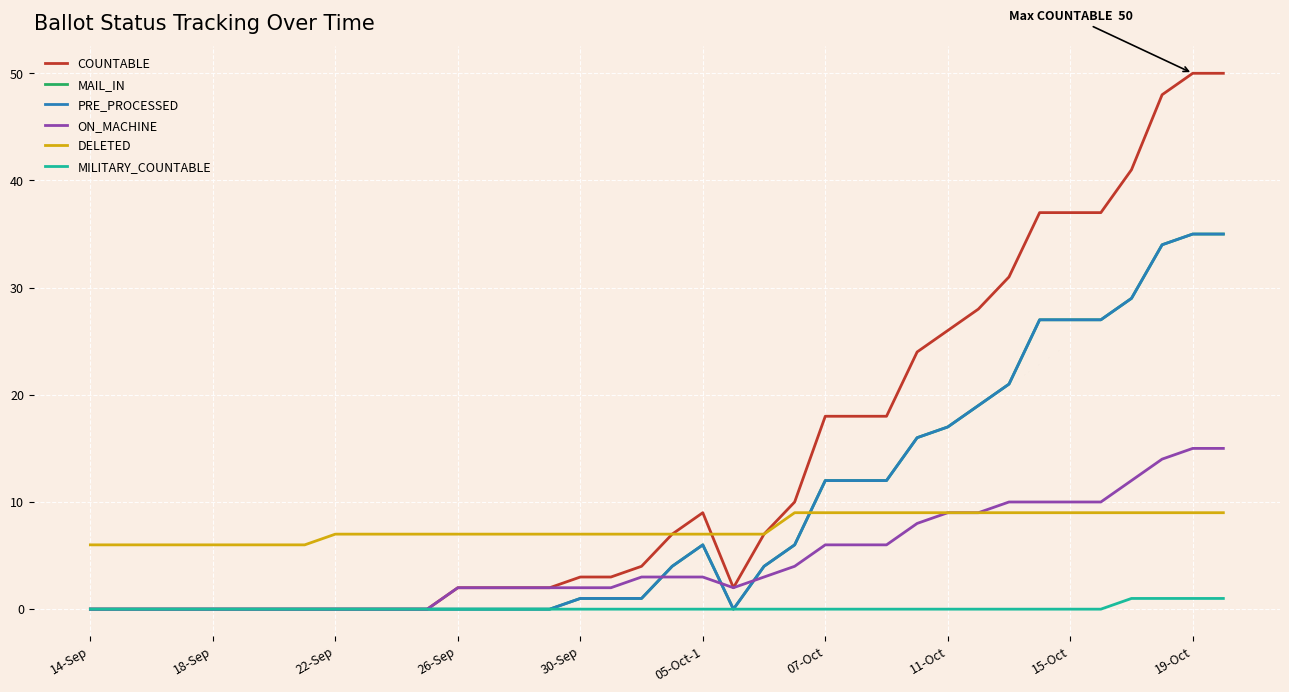

Does the chart have visible grid lines?

Yes